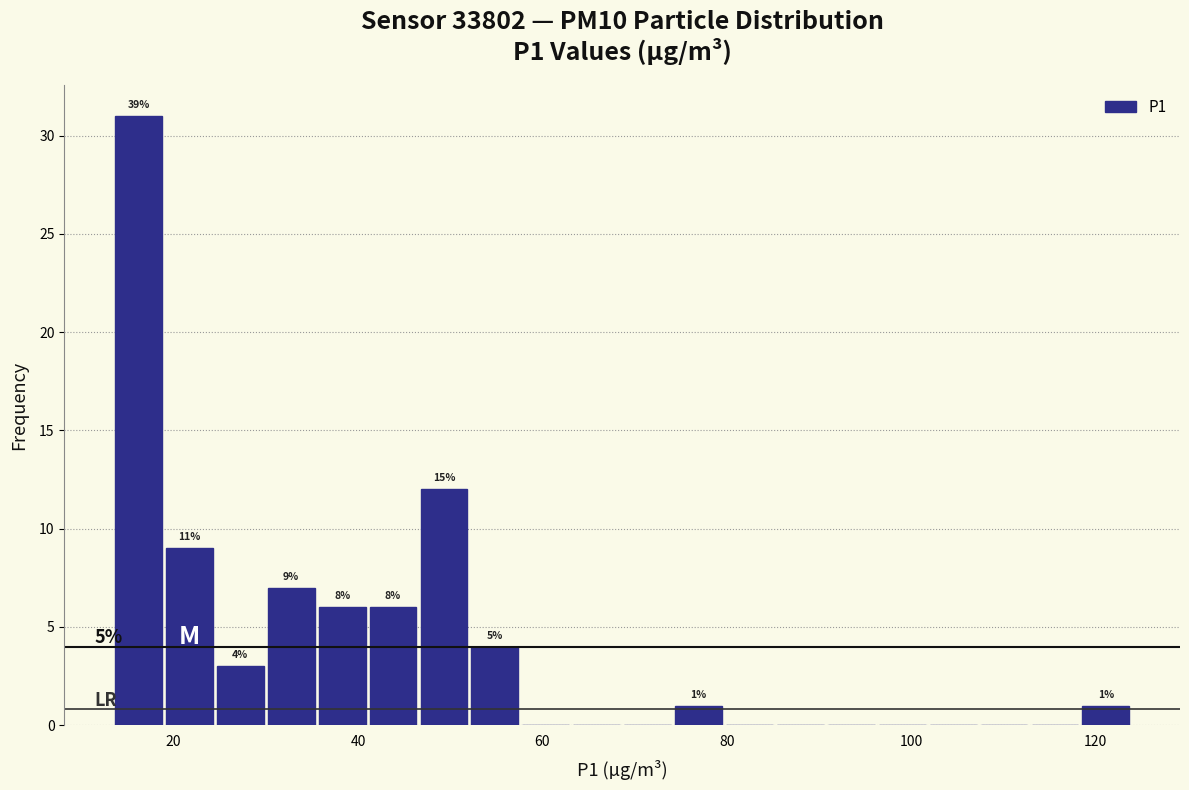

Read against the x-axis, roughly where is the centre of the tallest bar?

16